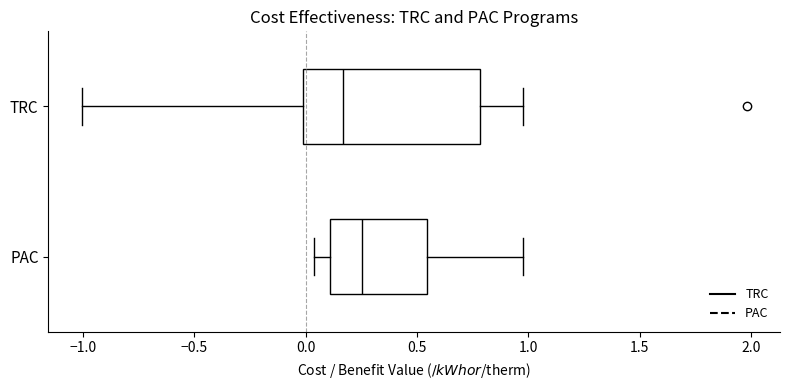

Reading bottom to top, read every box against the x-axis: the position of its median line, the range the box covers, and the ends of its whiskers. The values are not printed on the chart, so give them approximately, as read against the axis.

PAC: median 0.25, box 0.10 to 0.55, whiskers 0.05 to 0.95
TRC: median 0.15, box 0.00 to 0.80, whiskers -1.00 to 0.95